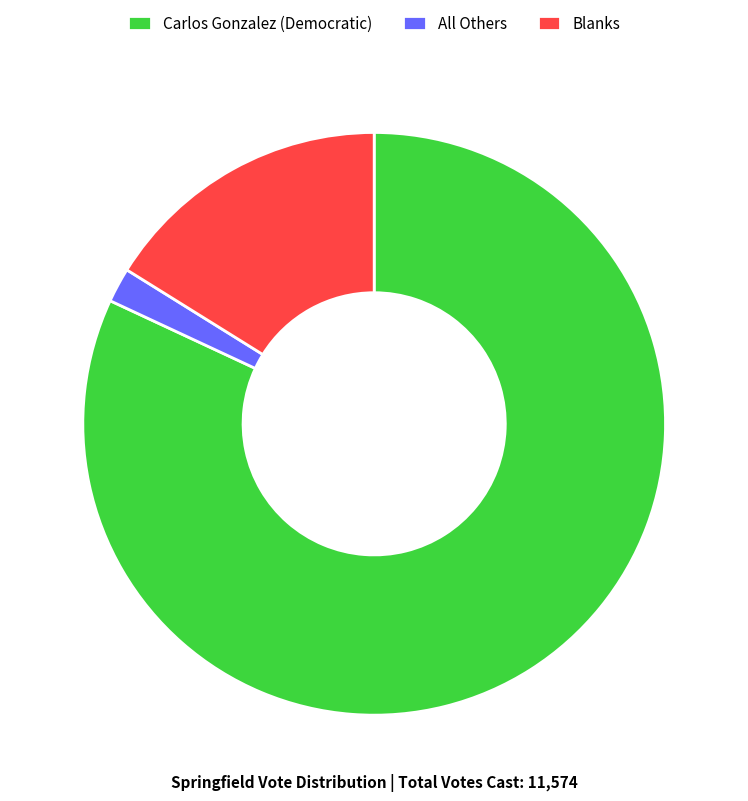

Which slice is the largest?

Carlos Gonzalez (Democratic)